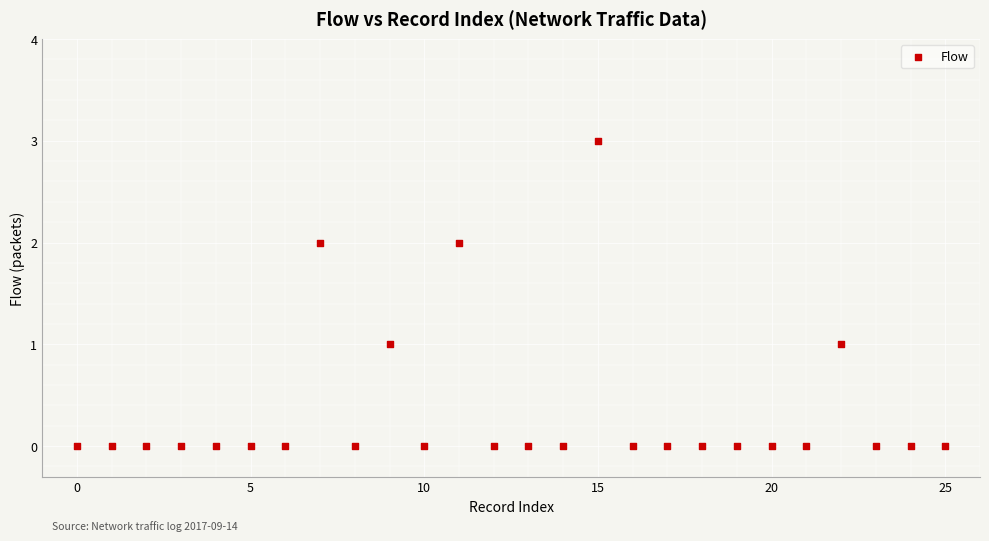

What is the range of Y values (max minus min)?

3